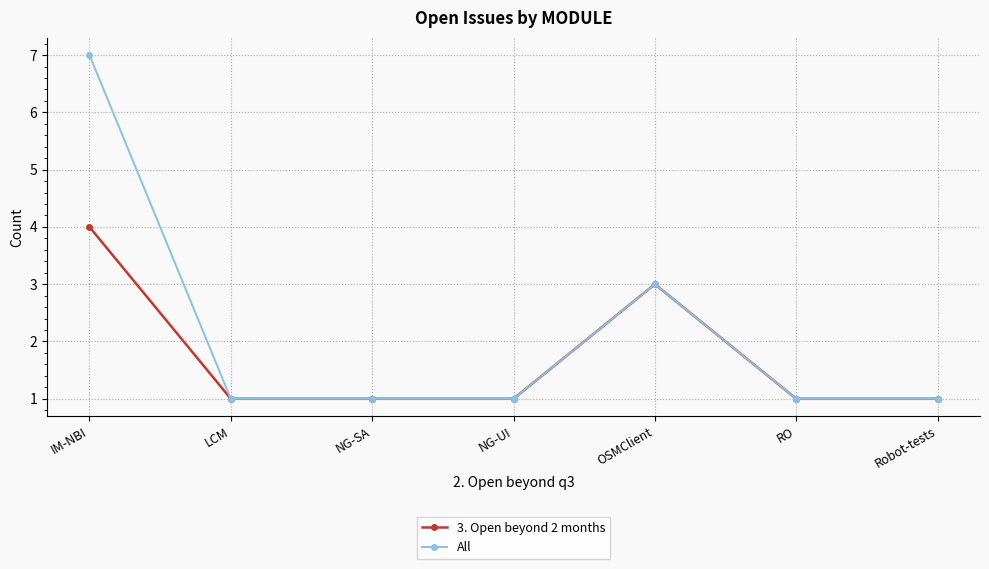

Which series has the widest spread of values?

All